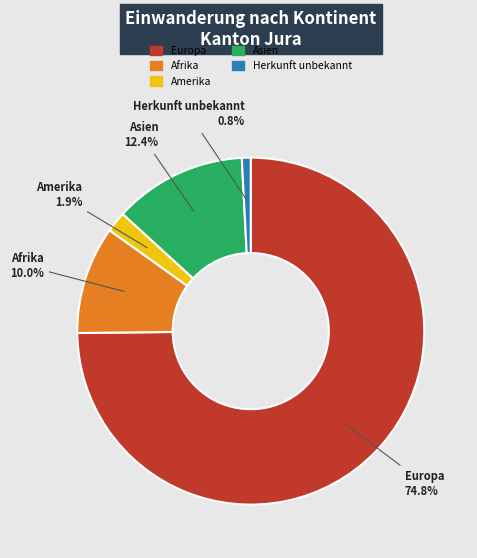

What percentage is the Amerika slice, to the nearest percent?

2%